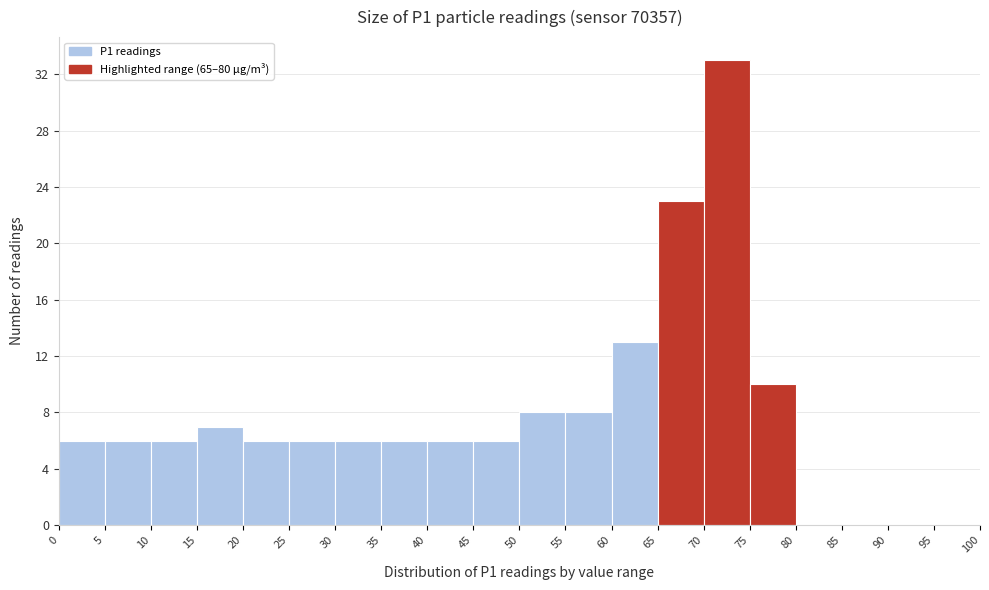

Reading left to right, list every bar in this chart as the range it spans on the x-axis followed by its height. The values are not printed on the chart, so give them approximately, as read against the axis.

0 to 5: 6
5 to 10: 6
10 to 15: 6
15 to 20: 7
20 to 25: 6
25 to 30: 6
30 to 35: 6
35 to 40: 6
40 to 45: 6
45 to 50: 6
50 to 55: 8
55 to 60: 8
60 to 65: 13
65 to 70: 23
70 to 75: 33
75 to 80: 10
80 to 85: 0
85 to 90: 0
90 to 95: 0
95 to 100: 0